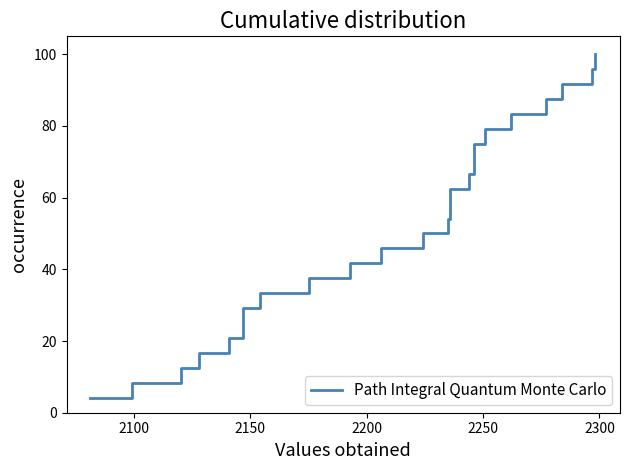

What is the sum of all values?

1250.0